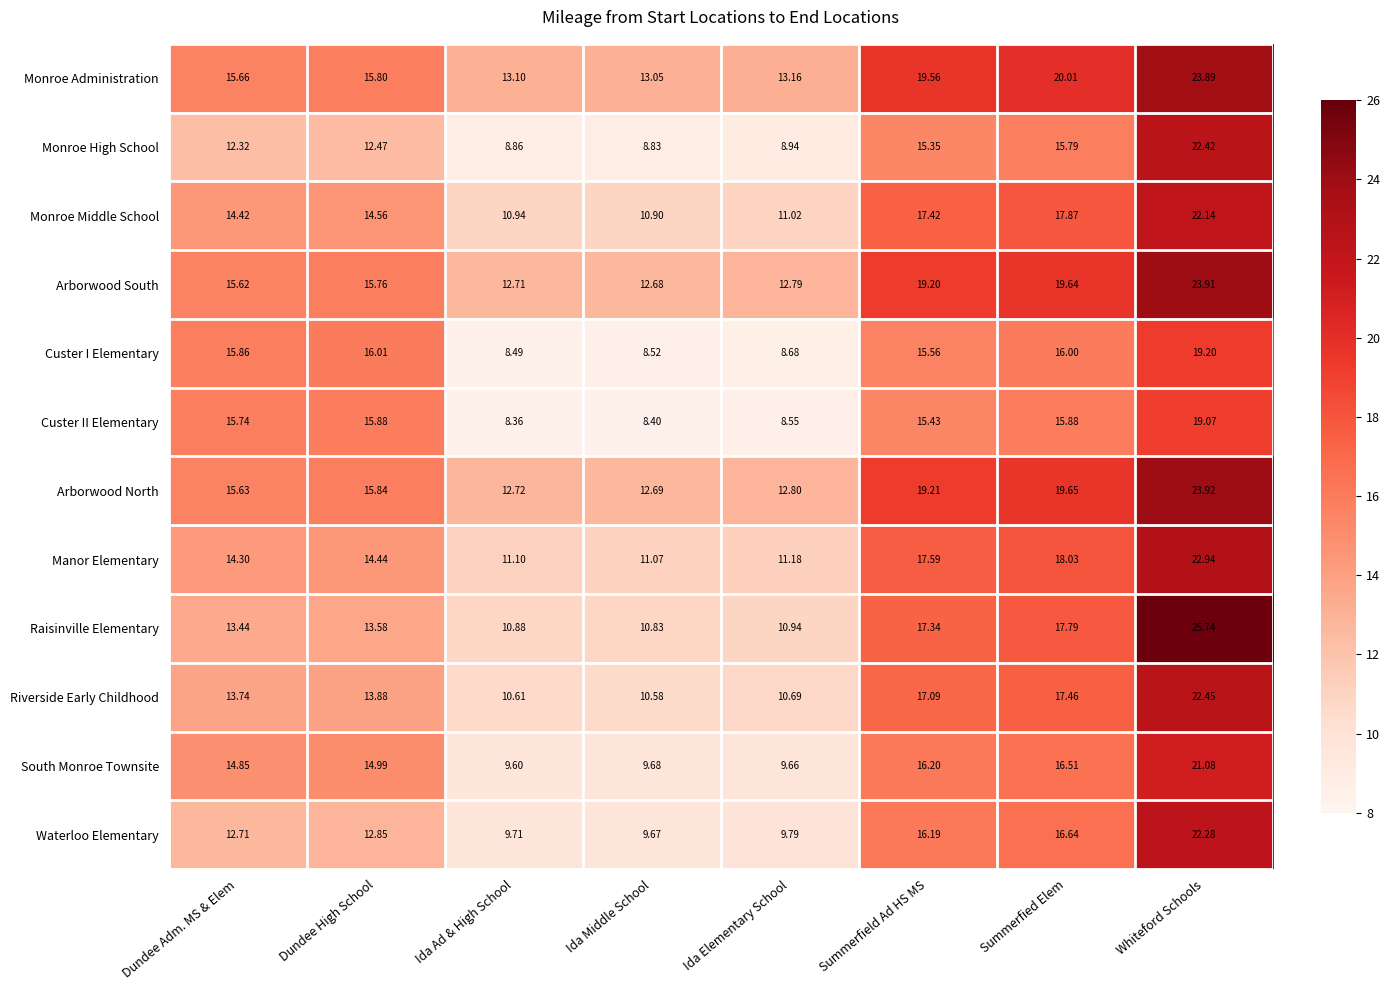

How many categories are shown in the chart?

8